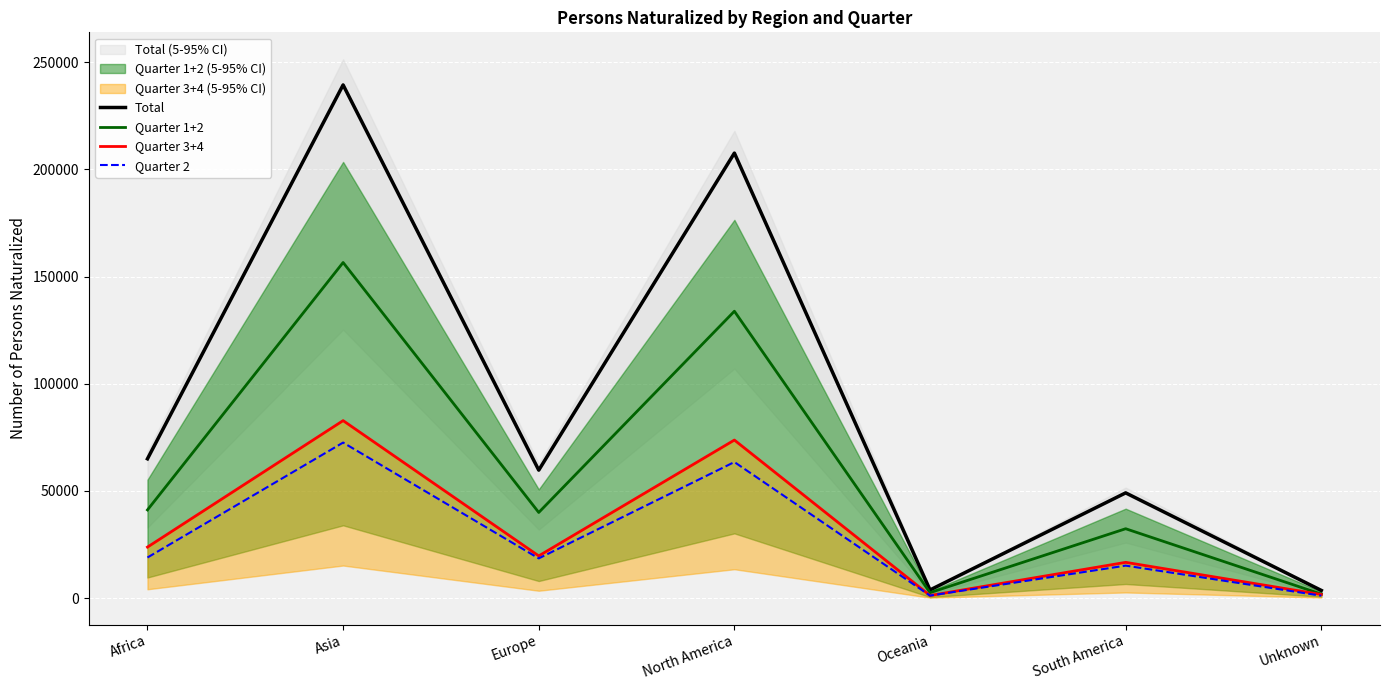

How many lines are shown in the chart?

4